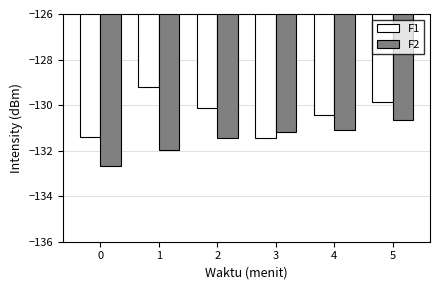

Reading right to left, list all the values displayed in this chart.

F1: 5=-129.9	4=-130.4	3=-131.5	2=-130.1	1=-129.2	0=-131.4
F2: 5=-130.6	4=-131.1	3=-131.2	2=-131.4	1=-132.0	0=-132.7